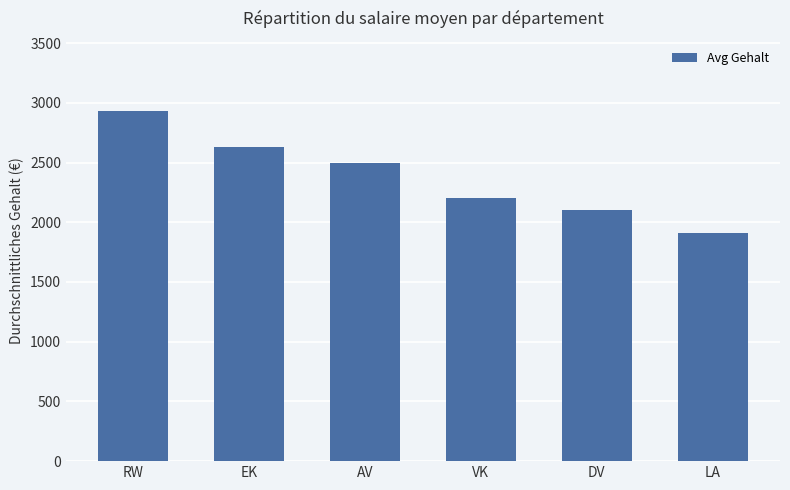

Reading right to left, extract all data points from this chart.

1911.2	2099.0	2202.0	2499.0	2626.0	2933.0